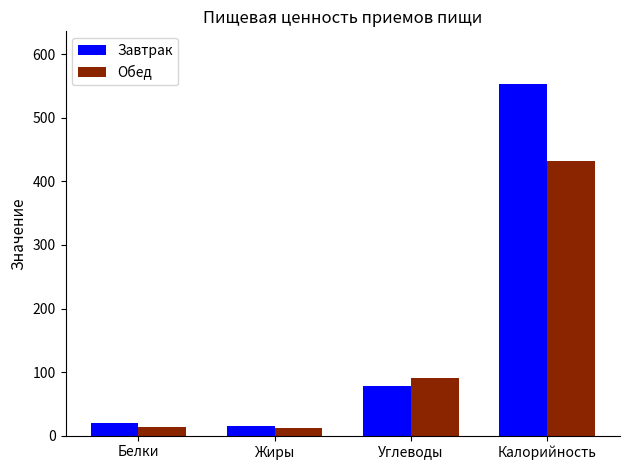

Between Углеводы and Калорийность, which series saw the biggest shift?

Завтрак